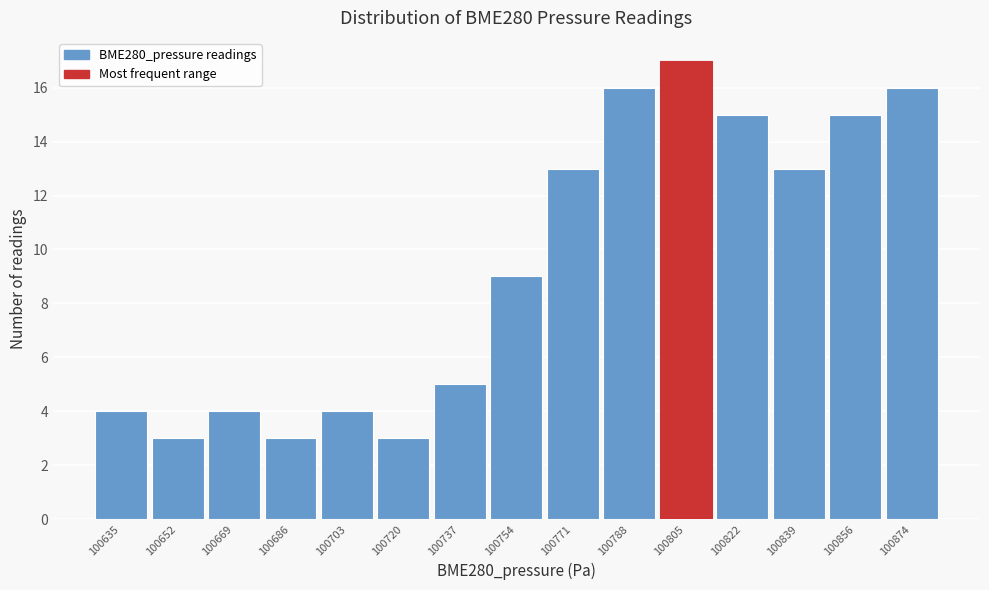

Reading right to left, transcribe all the data shown in this chart.

100874=16	100856=15	100839=13	100822=15	100805=17	100788=16	100771=13	100754=9	100737=5	100720=3	100703=4	100686=3	100669=4	100652=3	100635=4